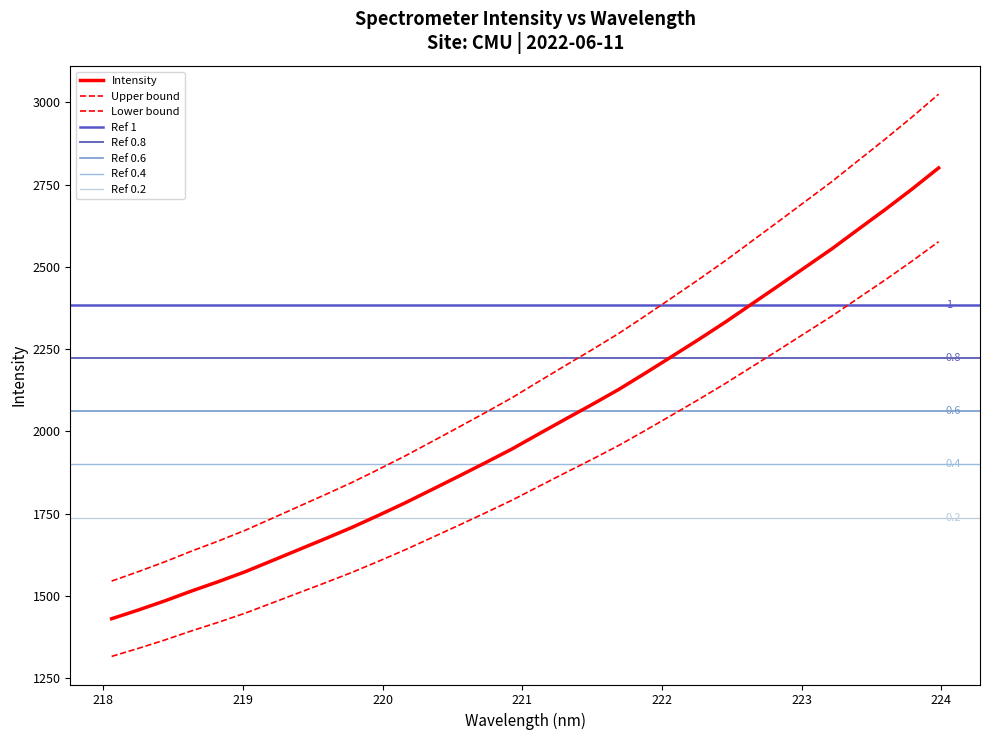

What is the label of the 20th point from the left?

221.6902